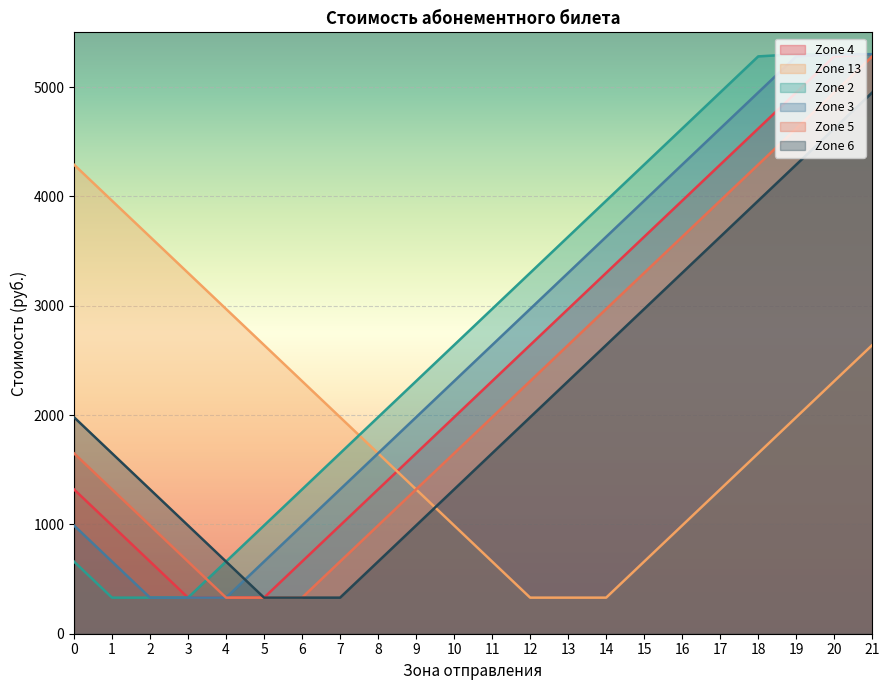

Which series has the largest total across all categories?

Zone 2